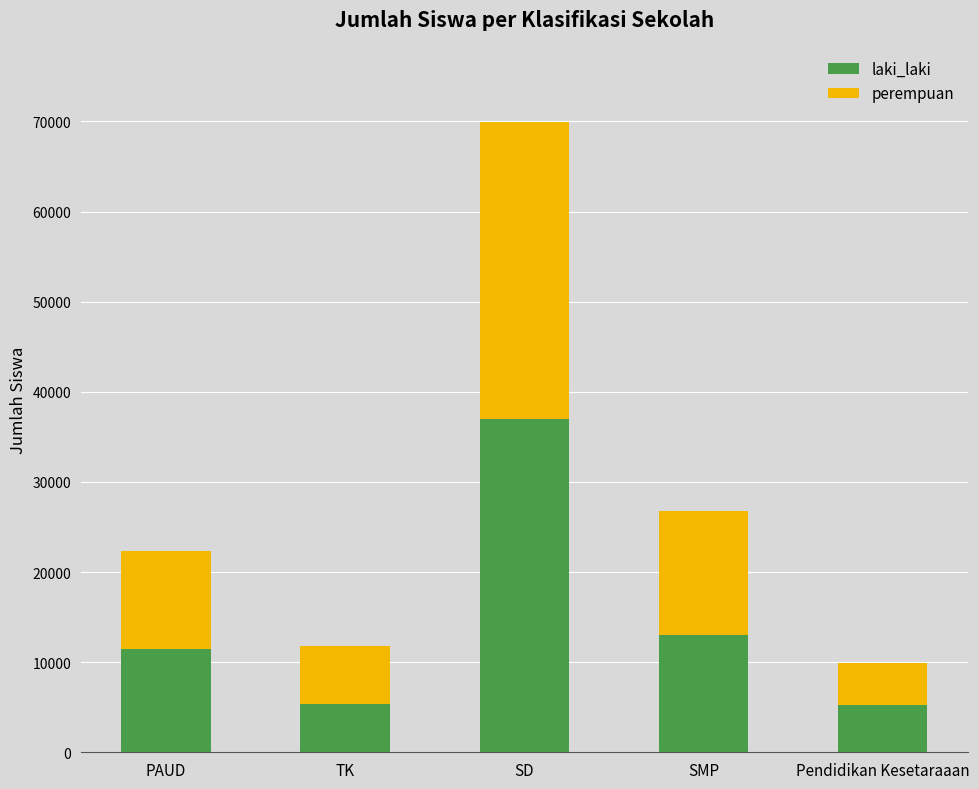

How many bars are there in total?

5